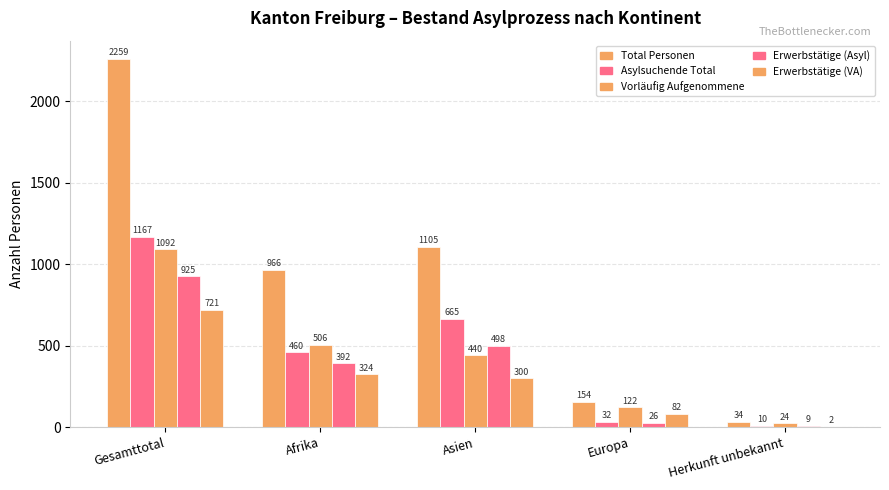

The Asylsuchende Total series shows 17 at Europa. True or false?

False